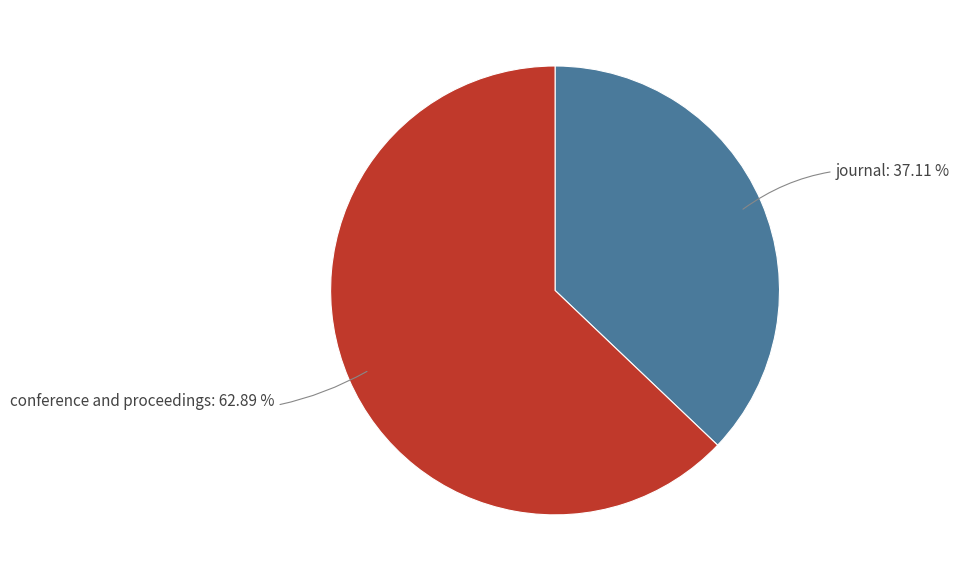

To the nearest percent, what is the average slice percentage?

50%